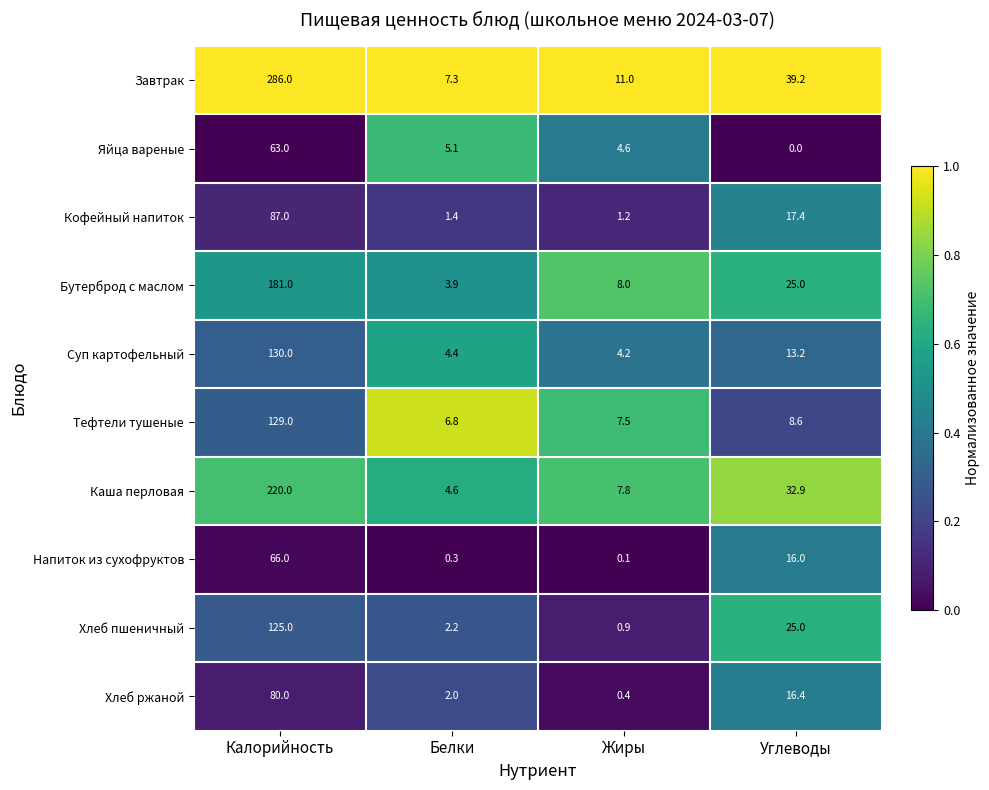

What value does the Хлеб ржаной series have at Калорийность?

80.0